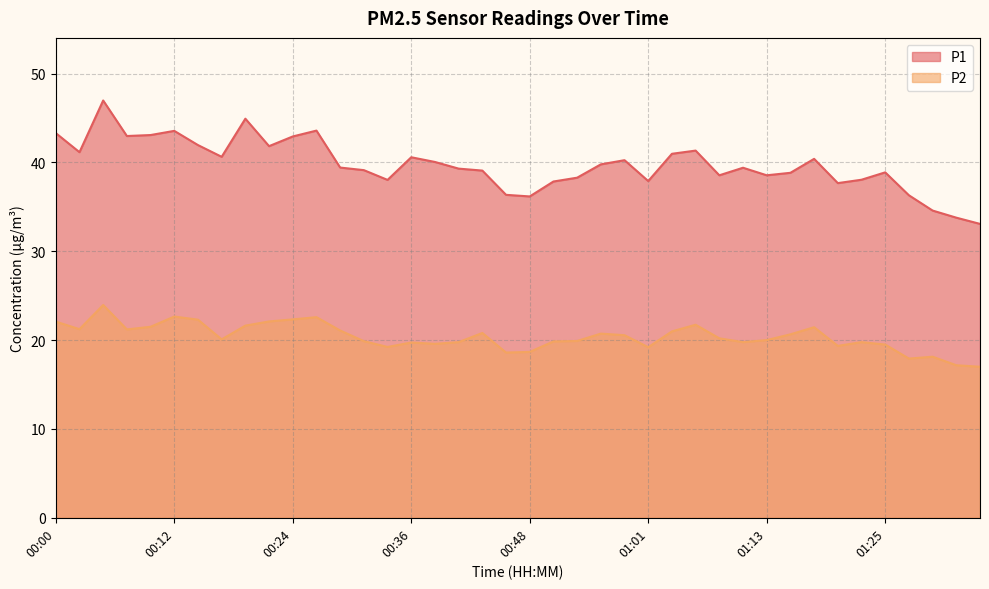

What is the difference between the maximum and second lowest values in the P2 series?

6.8